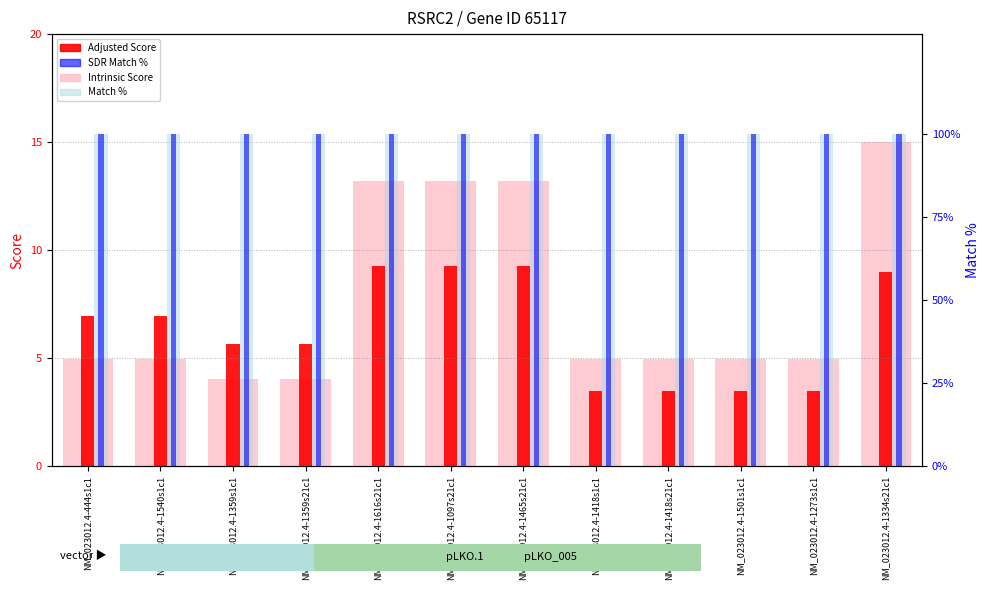

Between NM_023012.4-1616s21c1 and NM_023012.4-1334s21c1, which is larger?

NM_023012.4-1334s21c1